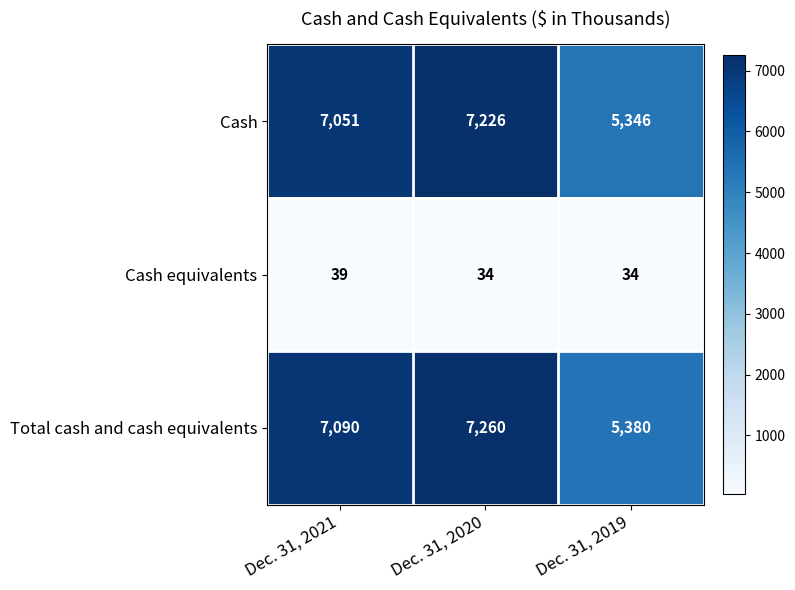

What is the lowest value of the Cash series?

5346